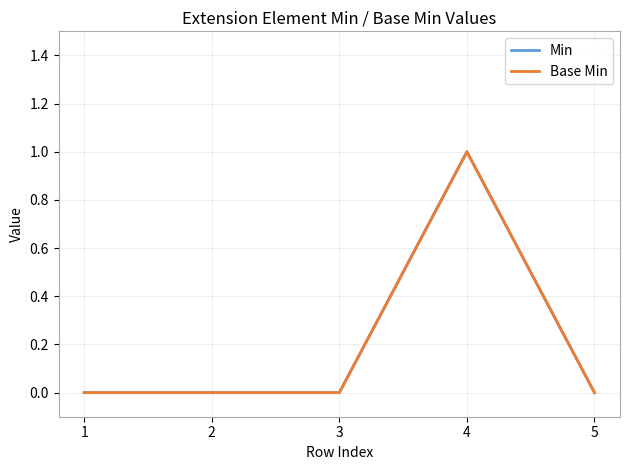

What is the difference between the maximum and second lowest values in the Min series?

1